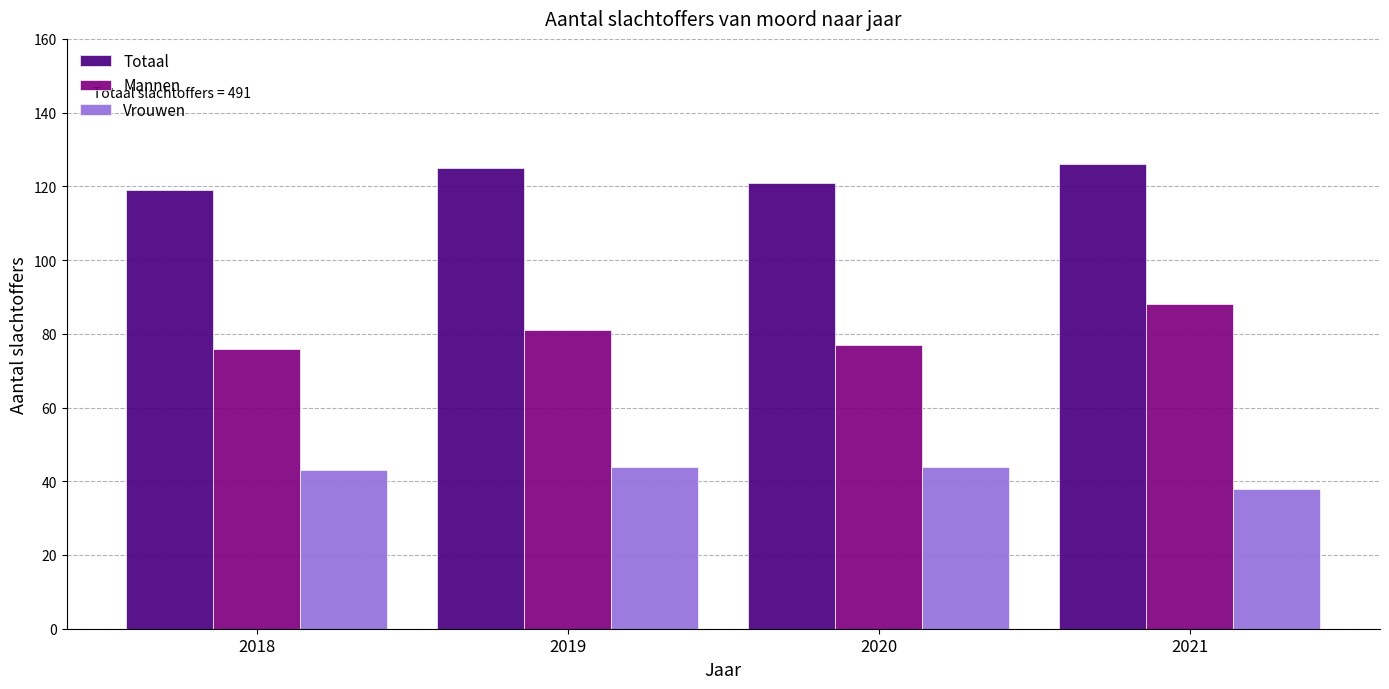

Reading right to left, transcribe all the data shown in this chart.

Totaal: 126	121	125	119
Mannen: 88	77	81	76
Vrouwen: 38	44	44	43